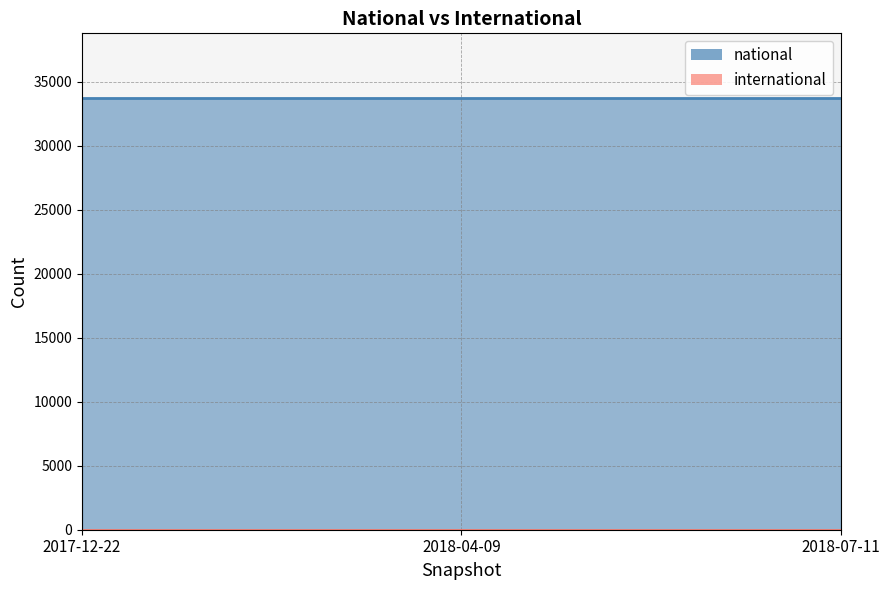

At how many categories does at least one series exceed 19659?

3